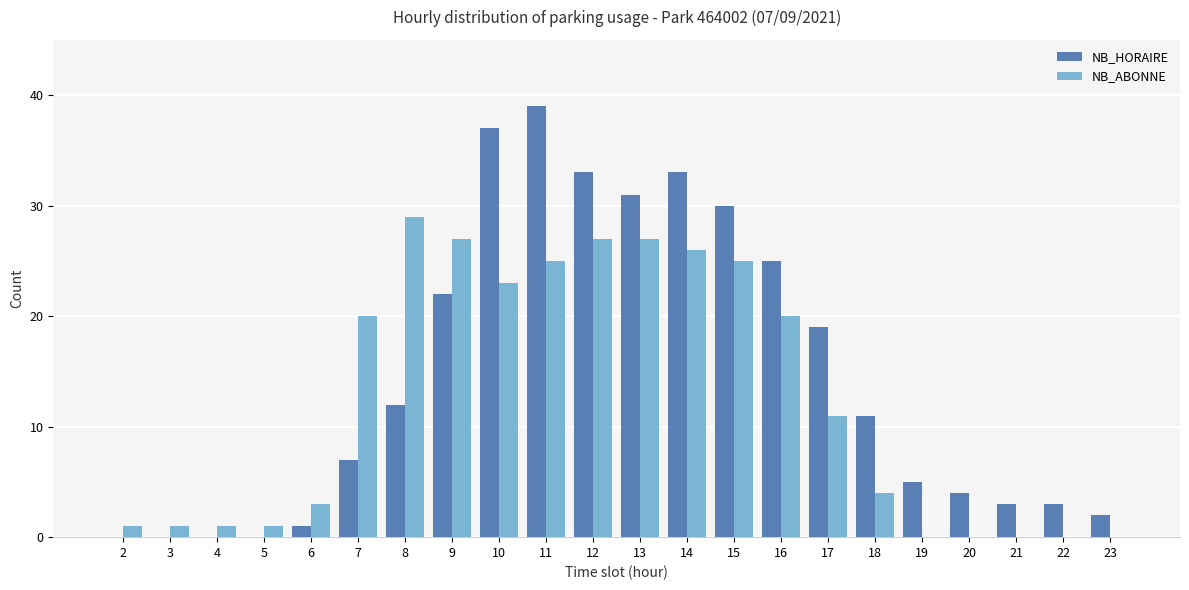

At which category does the chart reach its peak across all series?

11